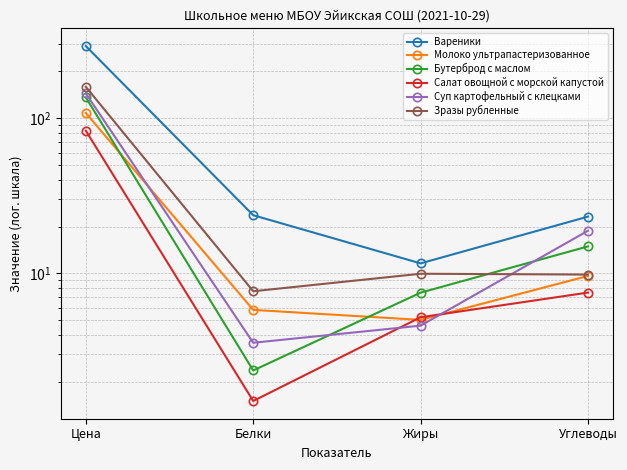

What is the value of the Молоко ультрапастеризованное point at the 3rd from the left?

5.0